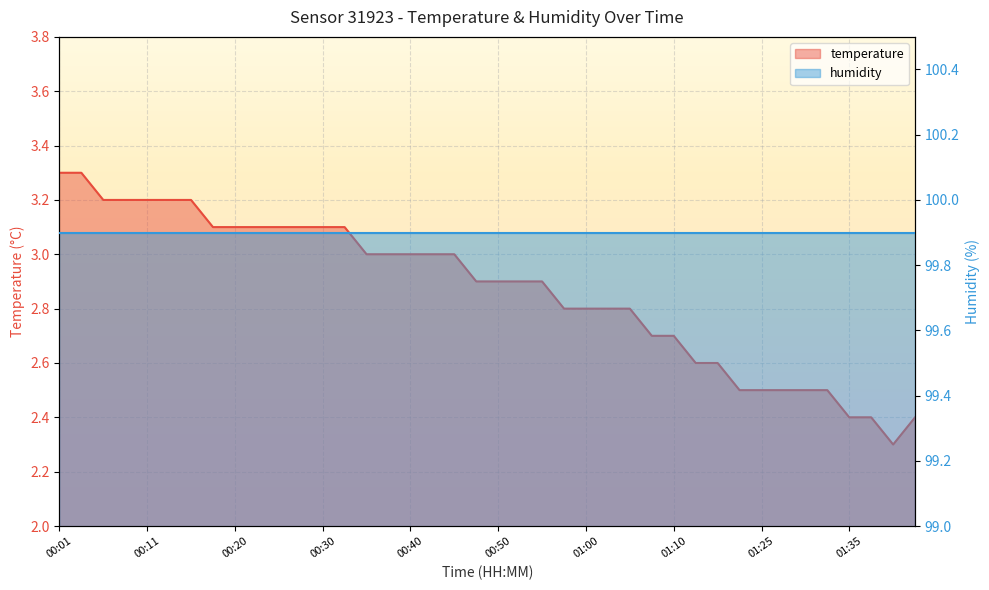

Is it true that the value at 00:45 is 3.0?

True